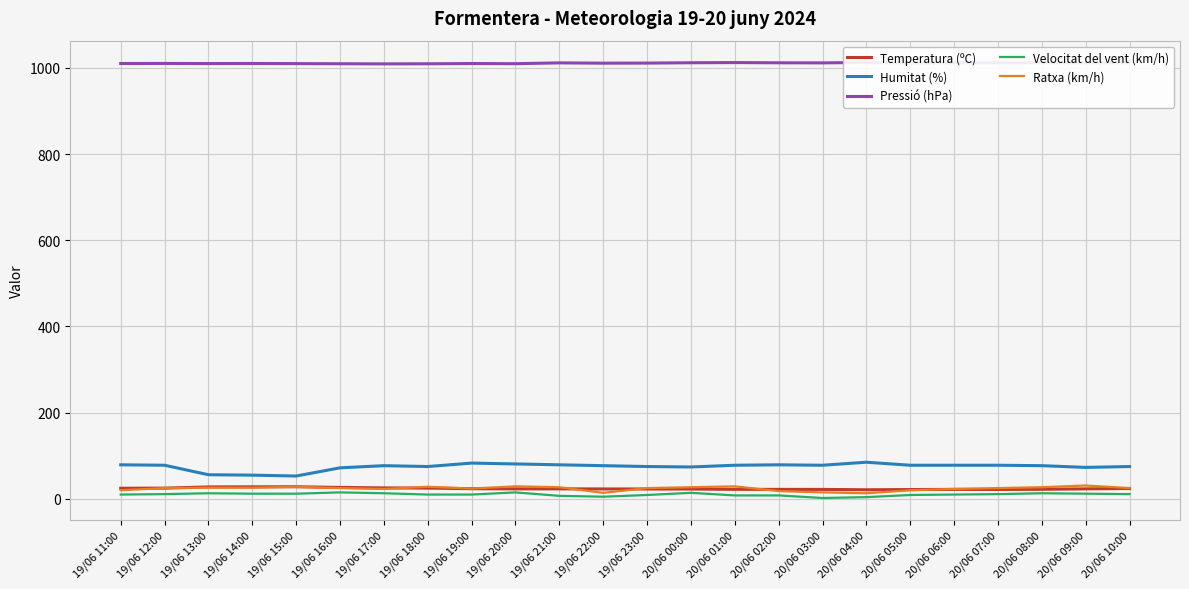

Reading left to right, what are all the values shown in this chart?

Temperatura (ºC): 19/06 11:00=24.6	19/06 12:00=24.9	19/06 13:00=27.7	19/06 14:00=27.9	19/06 15:00=28.1	19/06 16:00=26.5	19/06 17:00=25.4	19/06 18:00=25.0	19/06 19:00=23.6	19/06 20:00=23.2	19/06 21:00=23.2	19/06 22:00=23.0	19/06 23:00=22.9	20/06 00:00=22.8	20/06 01:00=22.1	20/06 02:00=22.0	20/06 03:00=21.9	20/06 04:00=21.1	20/06 05:00=21.6	20/06 06:00=22.0	20/06 07:00=21.8	20/06 08:00=22.2	20/06 09:00=23.2	20/06 10:00=24.1
Humitat (%): 19/06 11:00=79.0	19/06 12:00=78.0	19/06 13:00=56.0	19/06 14:00=55.0	19/06 15:00=53.0	19/06 16:00=72.0	19/06 17:00=77.0	19/06 18:00=75.0	19/06 19:00=83.0	19/06 20:00=81.0	19/06 21:00=79.0	19/06 22:00=77.0	19/06 23:00=75.0	20/06 00:00=74.0	20/06 01:00=78.0	20/06 02:00=79.0	20/06 03:00=78.0	20/06 04:00=85.0	20/06 05:00=78.0	20/06 06:00=78.0	20/06 07:00=78.0	20/06 08:00=77.0	20/06 09:00=73.0	20/06 10:00=75.0
Pressió (hPa): 19/06 11:00=1009.9	19/06 12:00=1010.1	19/06 13:00=1009.8	19/06 14:00=1010.0	19/06 15:00=1009.7	19/06 16:00=1009.4	19/06 17:00=1009.1	19/06 18:00=1009.3	19/06 19:00=1009.9	19/06 20:00=1009.5	19/06 21:00=1011.4	19/06 22:00=1010.7	19/06 23:00=1010.9	20/06 00:00=1011.7	20/06 01:00=1012.1	20/06 02:00=1011.6	20/06 03:00=1011.4	20/06 04:00=1012.4	20/06 05:00=1010.6	20/06 06:00=1011.4	20/06 07:00=1011.5	20/06 08:00=1011.8	20/06 09:00=1011.4	20/06 10:00=1011.4
Velocitat del vent (km/h): 19/06 11:00=10.0	19/06 12:00=11.0	19/06 13:00=13.0	19/06 14:00=12.0	19/06 15:00=12.0	19/06 16:00=15.0	19/06 17:00=13.0	19/06 18:00=10.0	19/06 19:00=10.0	19/06 20:00=15.0	19/06 21:00=7.0	19/06 22:00=5.0	19/06 23:00=9.0	20/06 00:00=14.0	20/06 01:00=8.0	20/06 02:00=8.0	20/06 03:00=2.0	20/06 04:00=4.0	20/06 05:00=9.0	20/06 06:00=10.0	20/06 07:00=11.0	20/06 08:00=13.0	20/06 09:00=12.0	20/06 10:00=11.0
Ratxa (km/h): 19/06 11:00=20.0	19/06 12:00=25.0	19/06 13:00=26.0	19/06 14:00=26.0	19/06 15:00=28.0	19/06 16:00=25.0	19/06 17:00=23.0	19/06 18:00=28.0	19/06 19:00=24.0	19/06 20:00=29.0	19/06 21:00=27.0	19/06 22:00=14.0	19/06 23:00=25.0	20/06 00:00=27.0	20/06 01:00=29.0	20/06 02:00=18.0	20/06 03:00=15.0	20/06 04:00=13.0	20/06 05:00=20.0	20/06 06:00=23.0	20/06 07:00=25.0	20/06 08:00=27.0	20/06 09:00=31.0	20/06 10:00=25.0